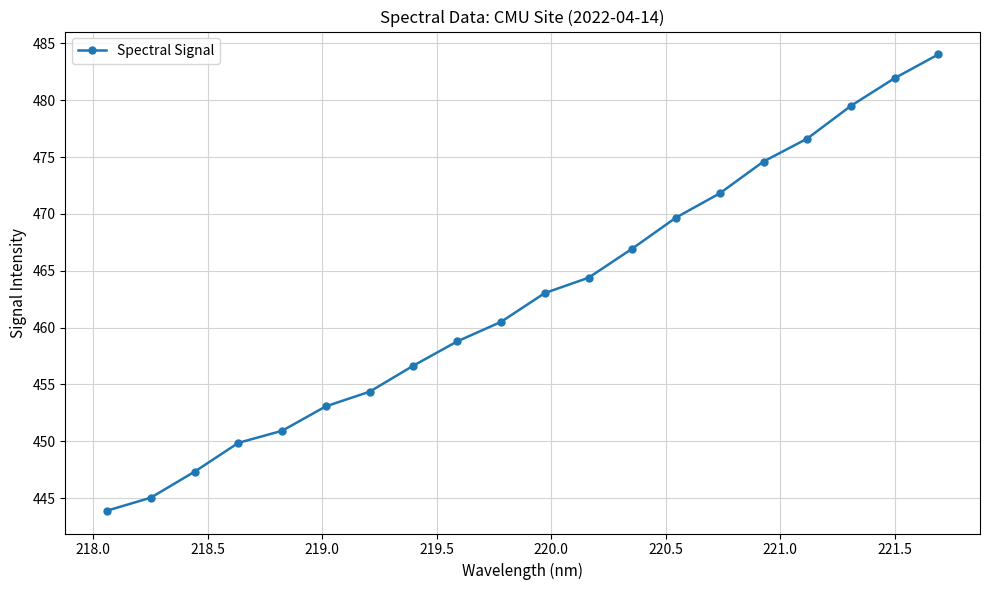

What is the value of the 20th point from the left?

484.0